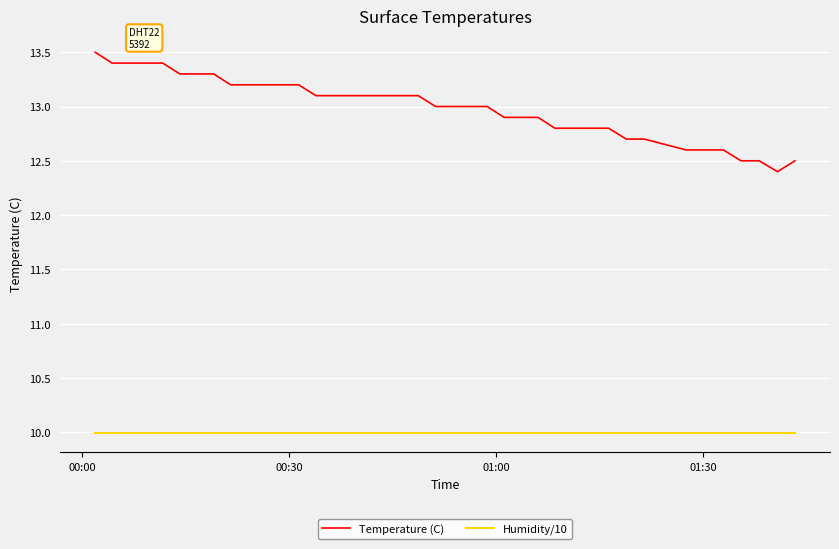

True or false: Humidity/10 and Temperature (C) intersect in this chart.

False